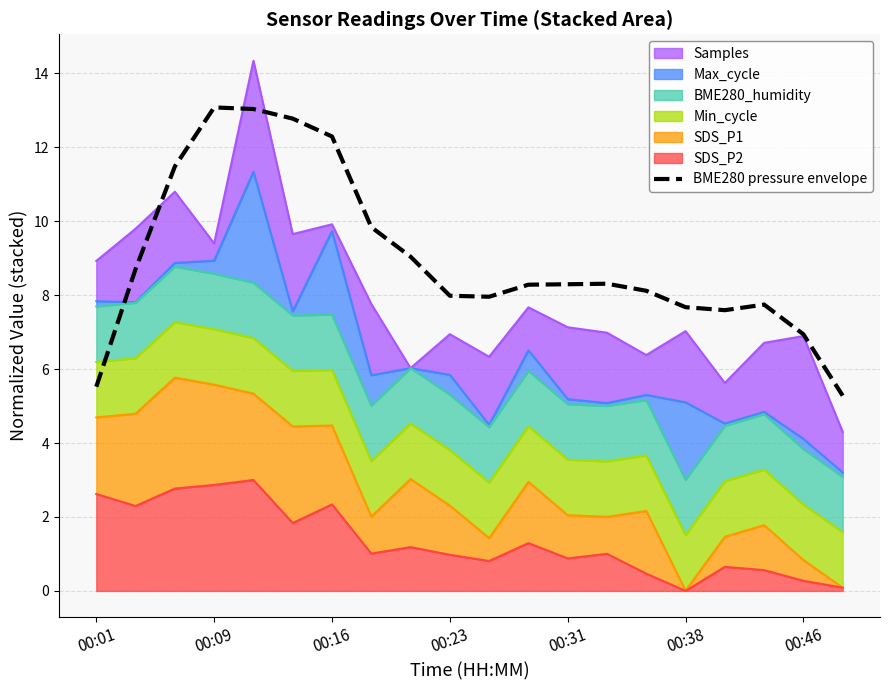

How many values are below 8?

8